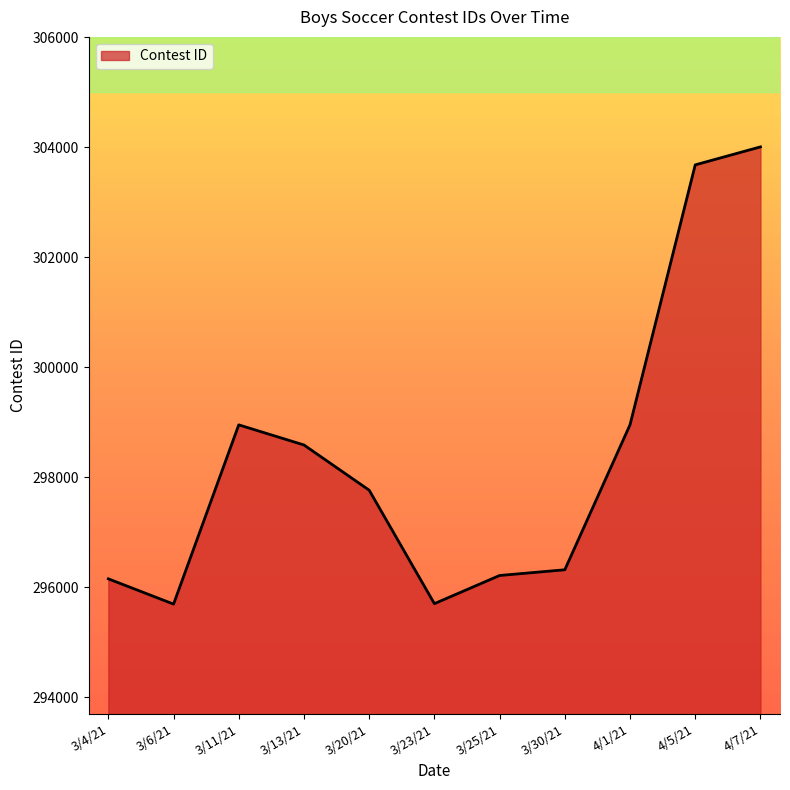

What is the change in value from 4/5/21 to 4/7/21?

+327